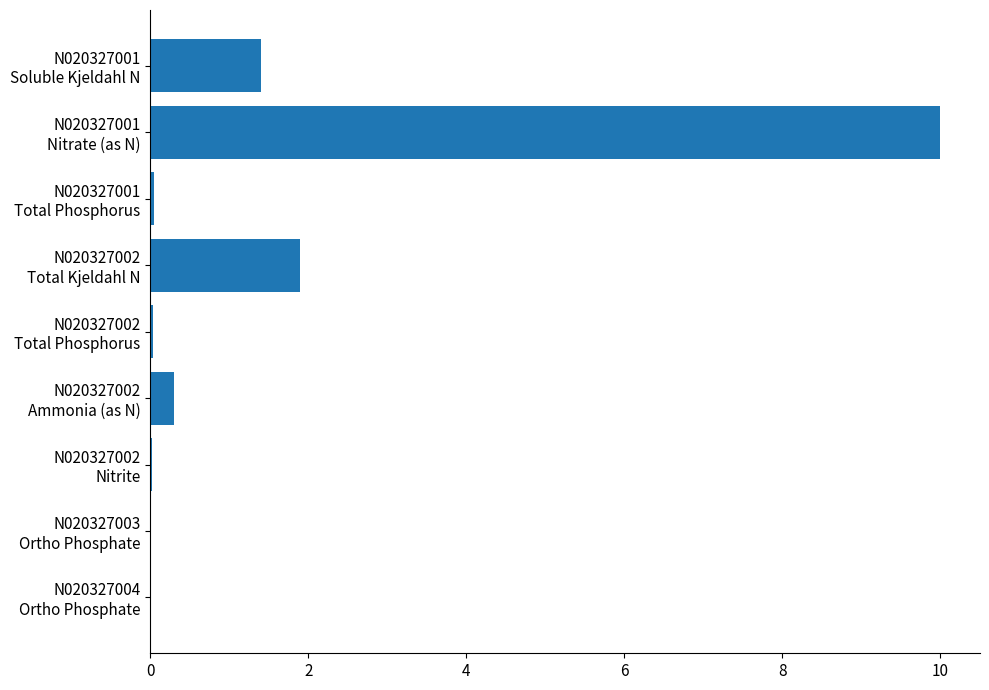

What is the sum of all values?

13.7